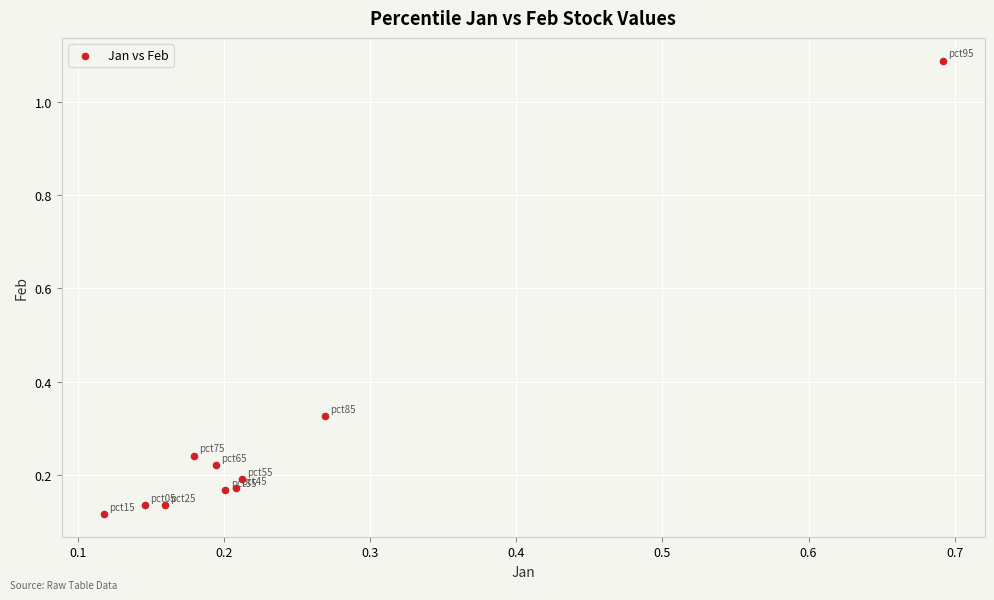

What is the range of X values (max minus min)?

0.6